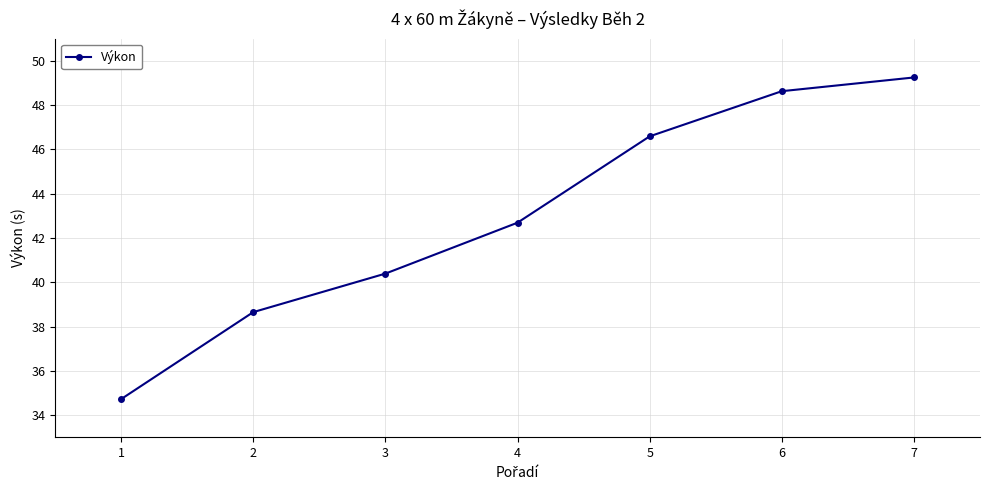

List the labels in order of value, largest first.

7, 6, 5, 4, 3, 2, 1